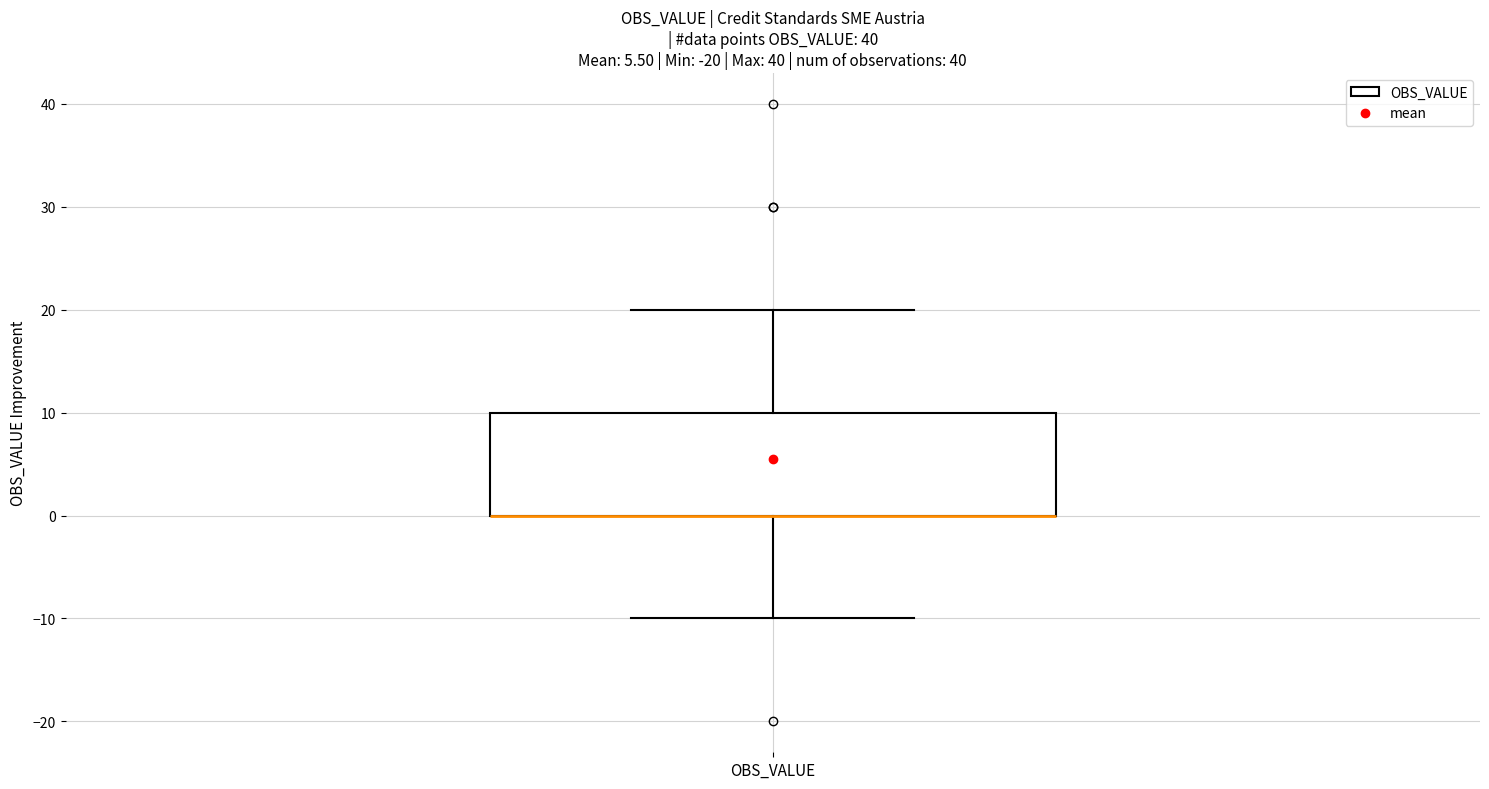

Read this box plot against the y-axis: the position of the median line, the range covered by the box, and the ends of both whiskers. The values are not printed on the chart, so give them approximately, as read against the axis.

median 0 (drawn on the box's lower edge), box 0 to 10, whiskers -10 to 20